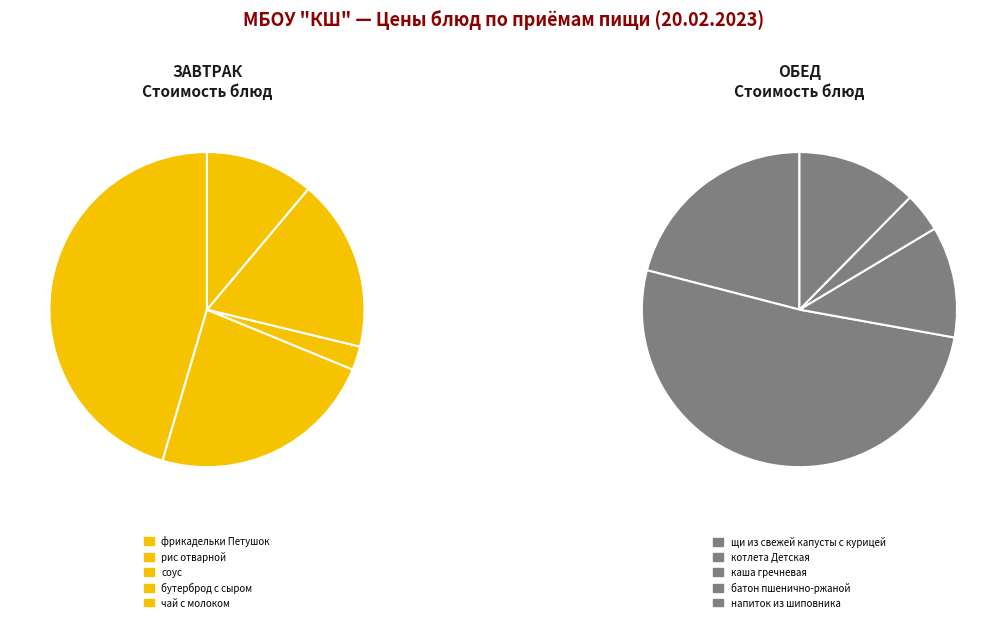

How many segments does this pie chart have?

10